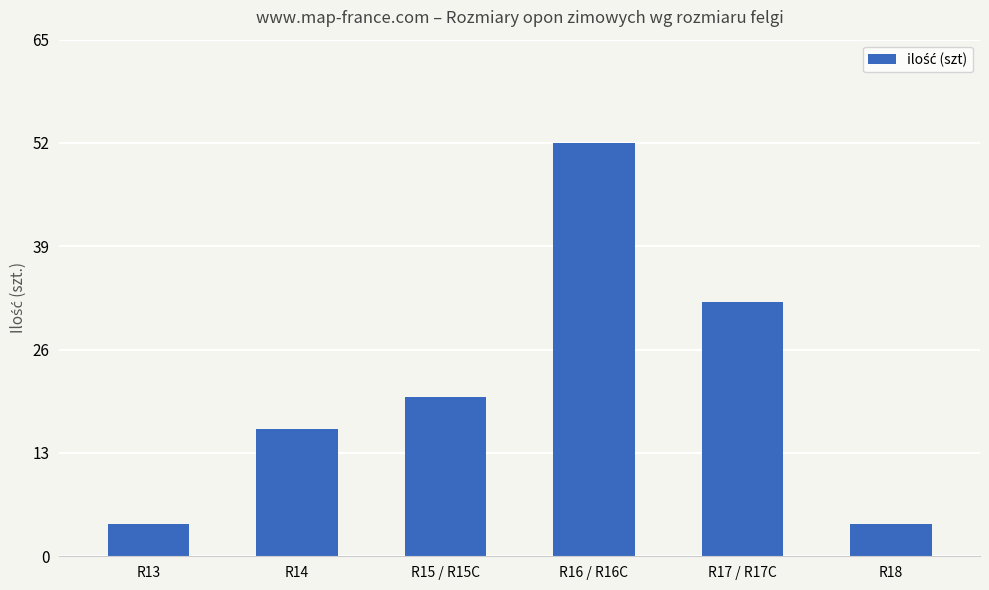

Approximately how many times larger is the value at R15 / R15C compared to R16 / R16C?

0.4